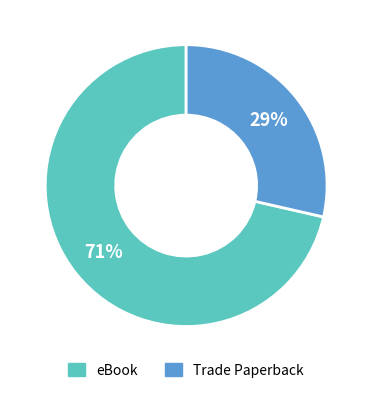

How many segments does this pie chart have?

2